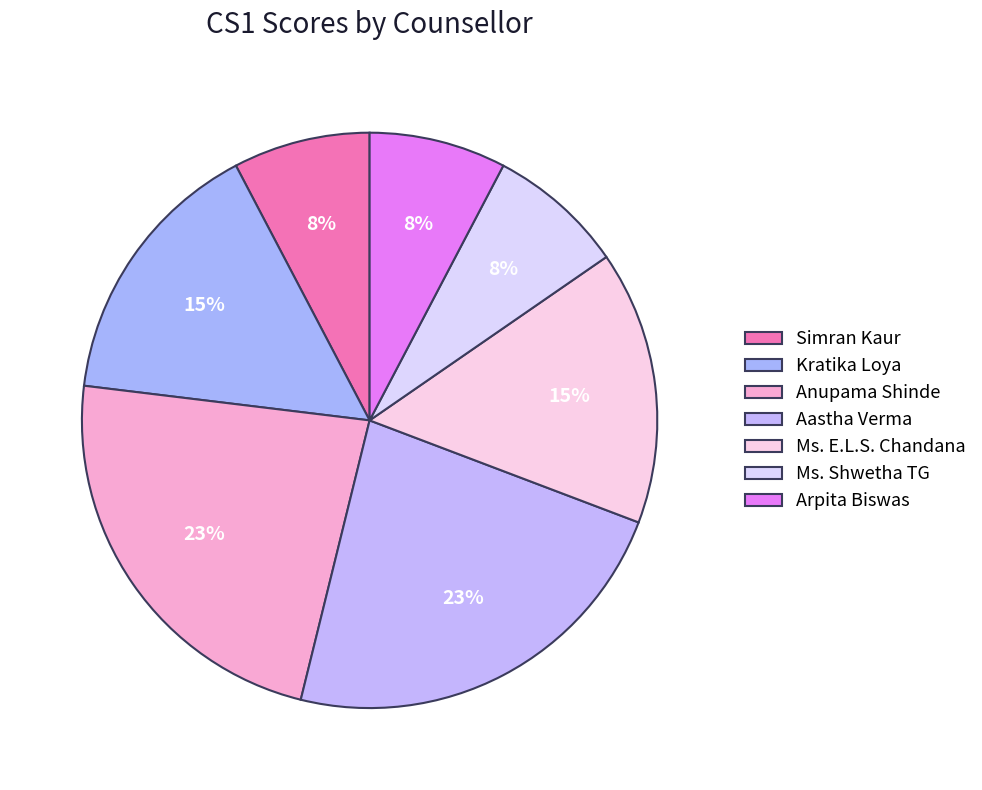

To the nearest percent, what is the difference between the largest and smallest slice percentages?

15%